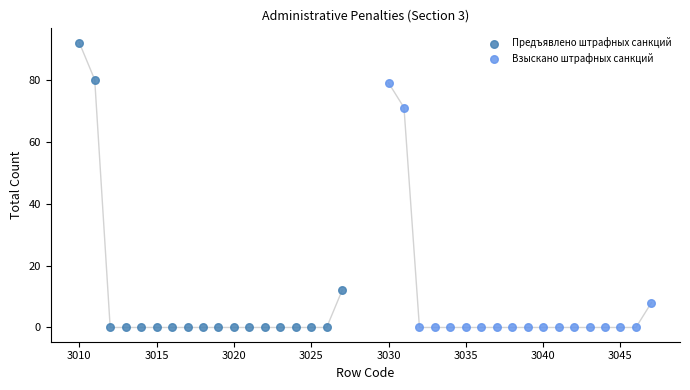

Which series has the widest spread of Y values?

Предъявлено штрафных санкций